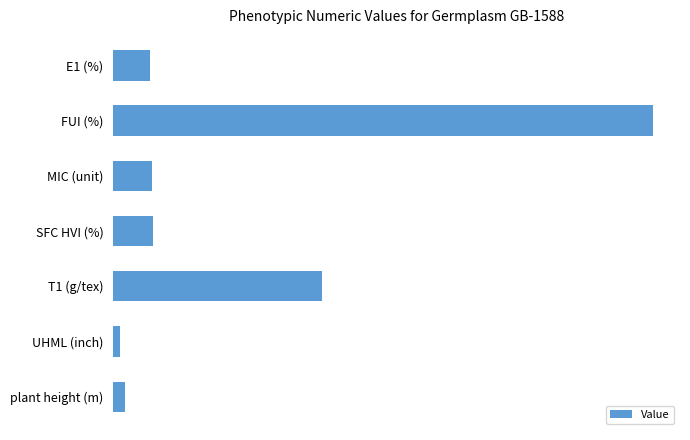

Does the chart contain any negative values?

No